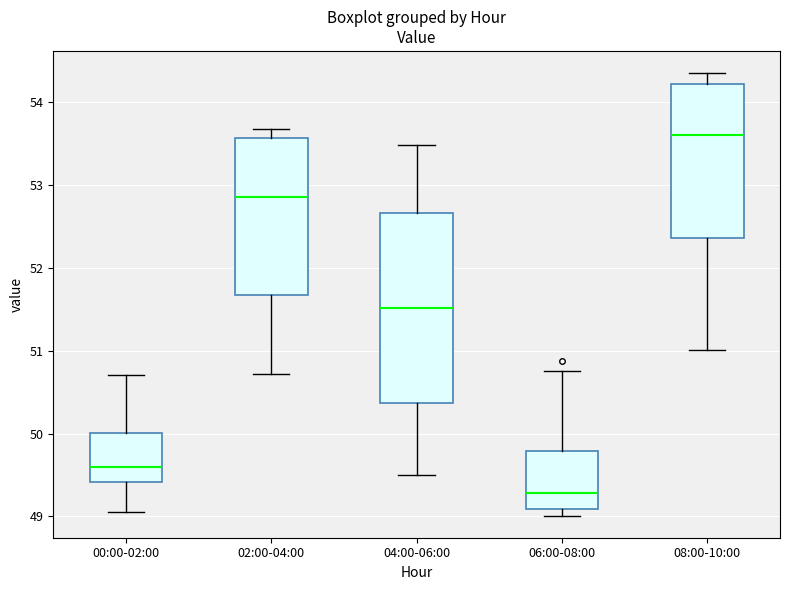

Reading left to right, read every box against the y-axis: the position of its median line, the range the box covers, and the ends of its whiskers. The values are not printed on the chart, so give them approximately, as read against the axis.

00:00-02:00: median 49.6, box 49.4 to 50.0, whiskers 49.1 to 50.7
02:00-04:00: median 52.9, box 51.7 to 53.6, whiskers 50.7 to 53.7
04:00-06:00: median 51.5, box 50.4 to 52.7, whiskers 49.5 to 53.5
06:00-08:00: median 49.3, box 49.1 to 49.8, whiskers 49.0 to 50.8
08:00-10:00: median 53.6, box 52.4 to 54.2, whiskers 51.0 to 54.4